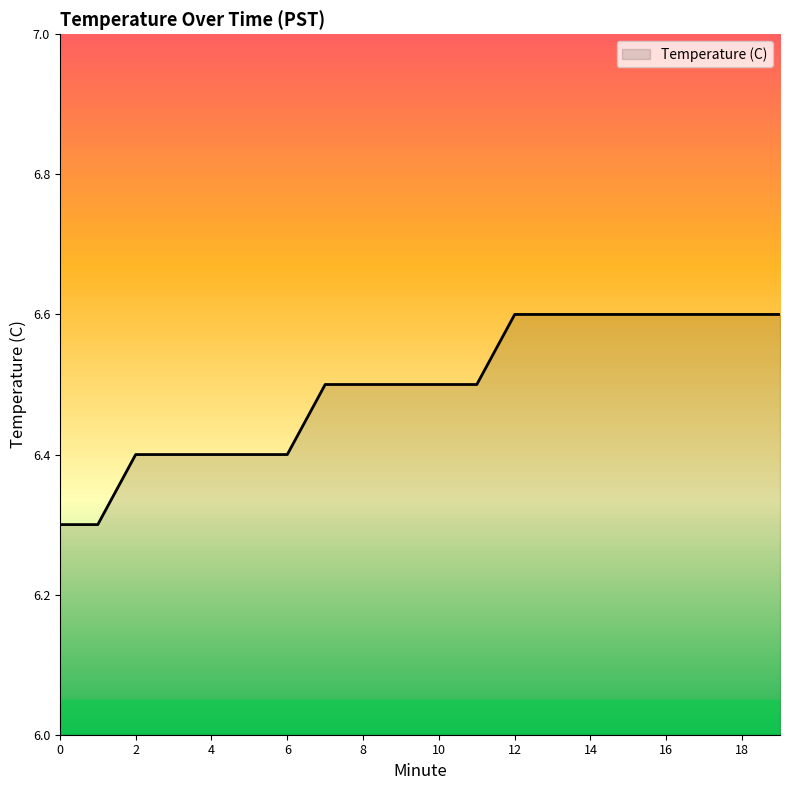

What is the smallest value displayed?

6.3